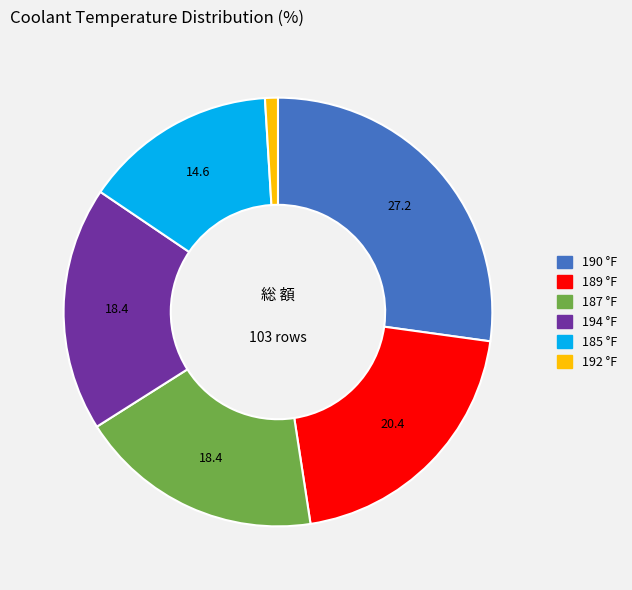

Count the number of slices in the pie.

6